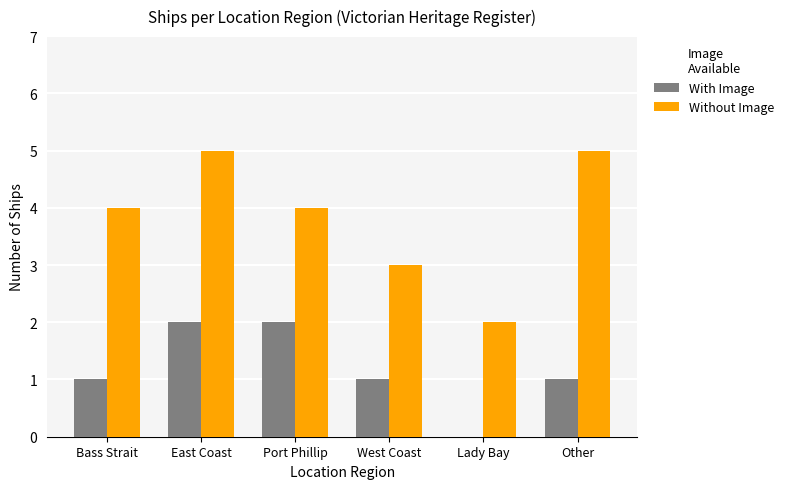

What is the sum of all Without Image values?

23